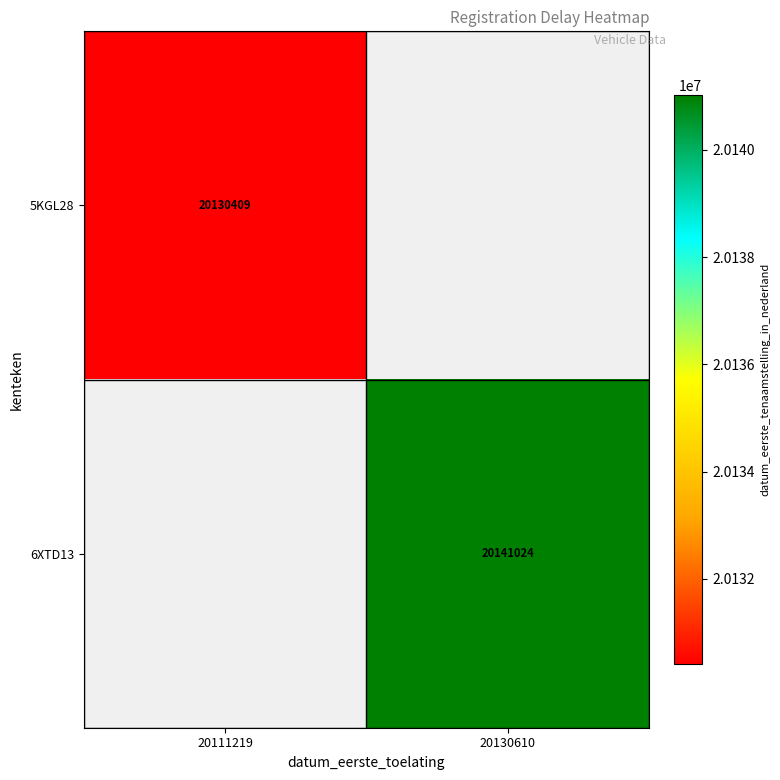

Is it true that 6XTD13 equals 12028616.6 at 20130610?

False